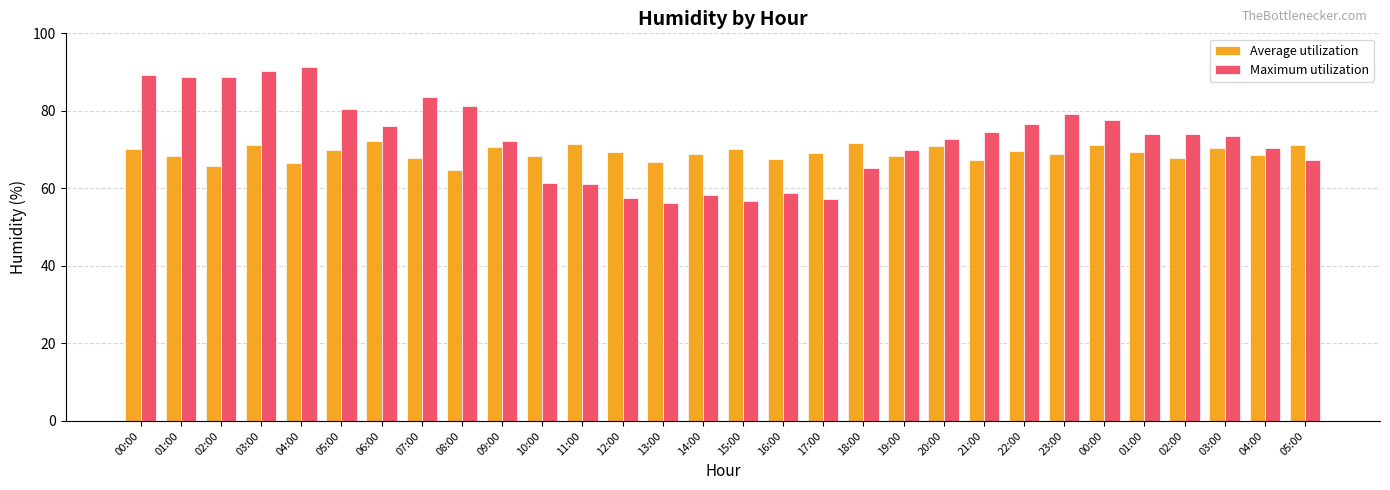

True or false: Maximum utilization has a value of 67.4 at 05:00.

True